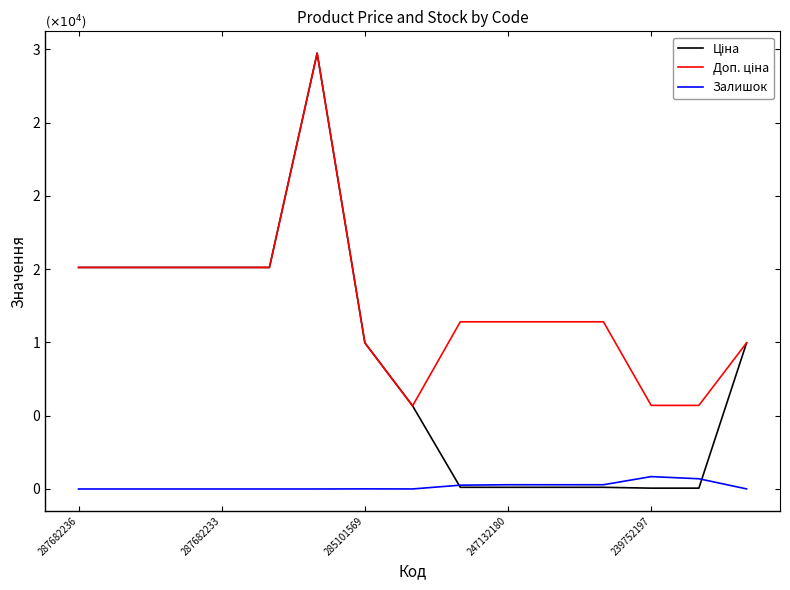

Does the chart display data point markers on the line(s)?

No